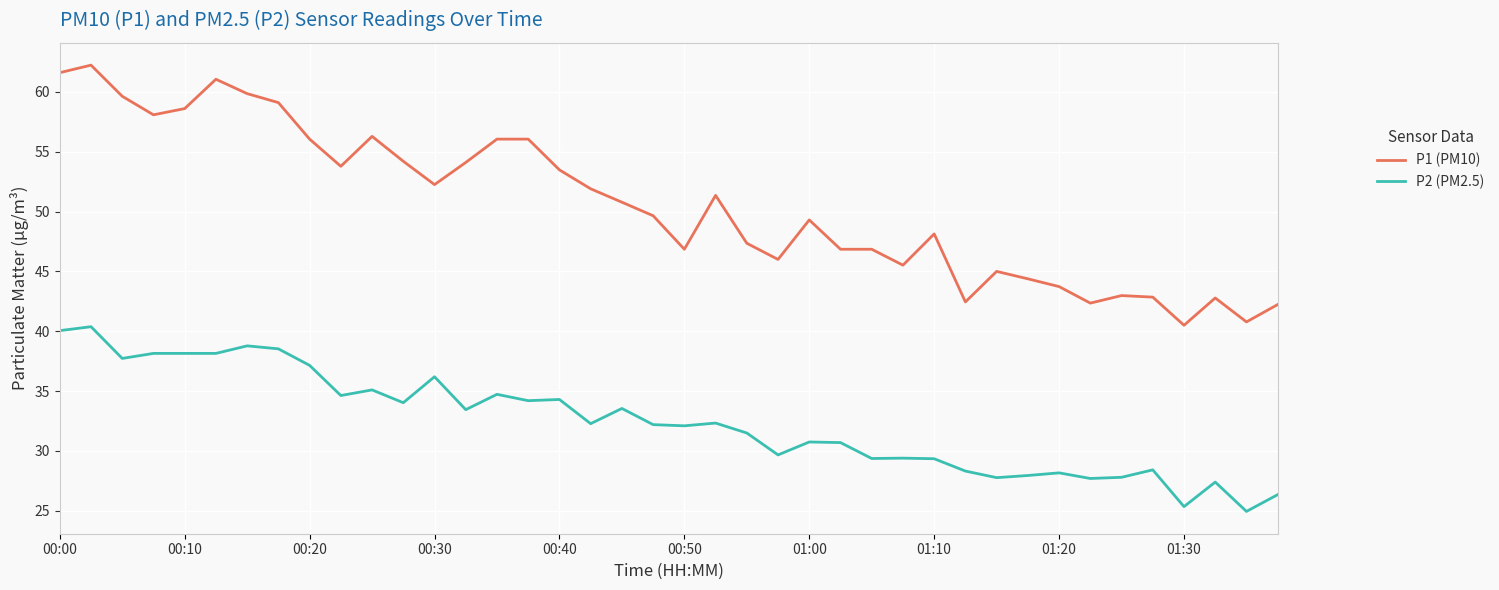

Is this an area chart (filled region under the line)?

No